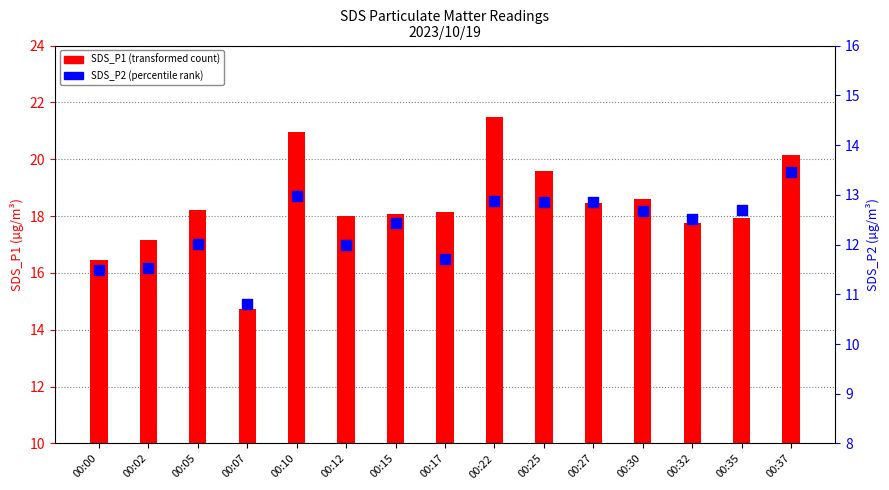

At how many categories does at least one series exceed 15?

14